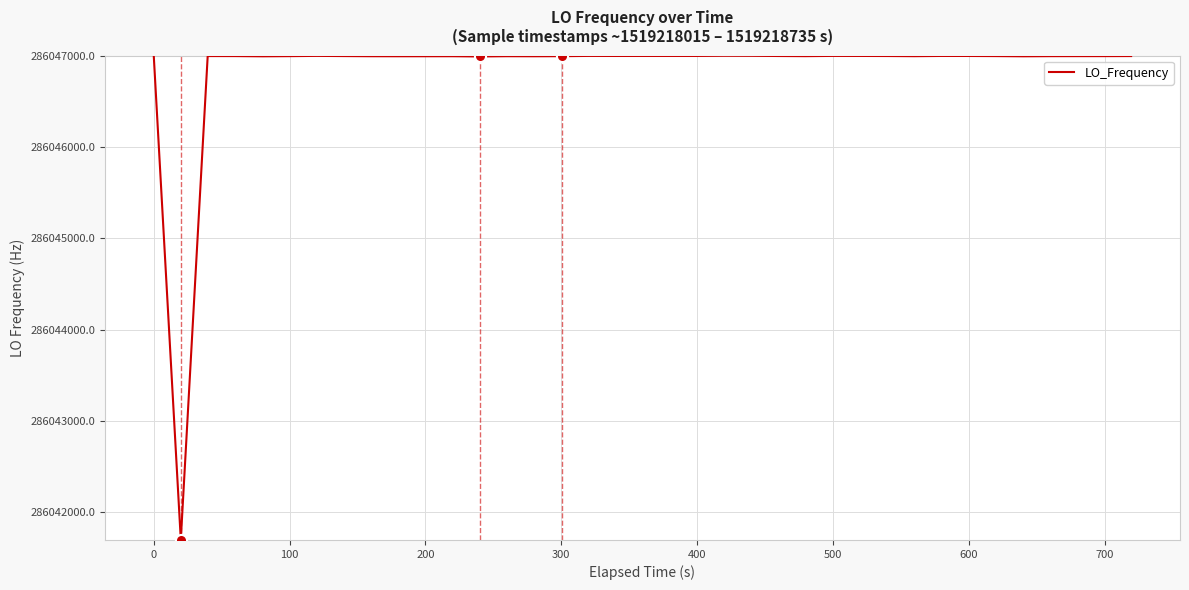

What is the greatest value displayed?

286047002.7